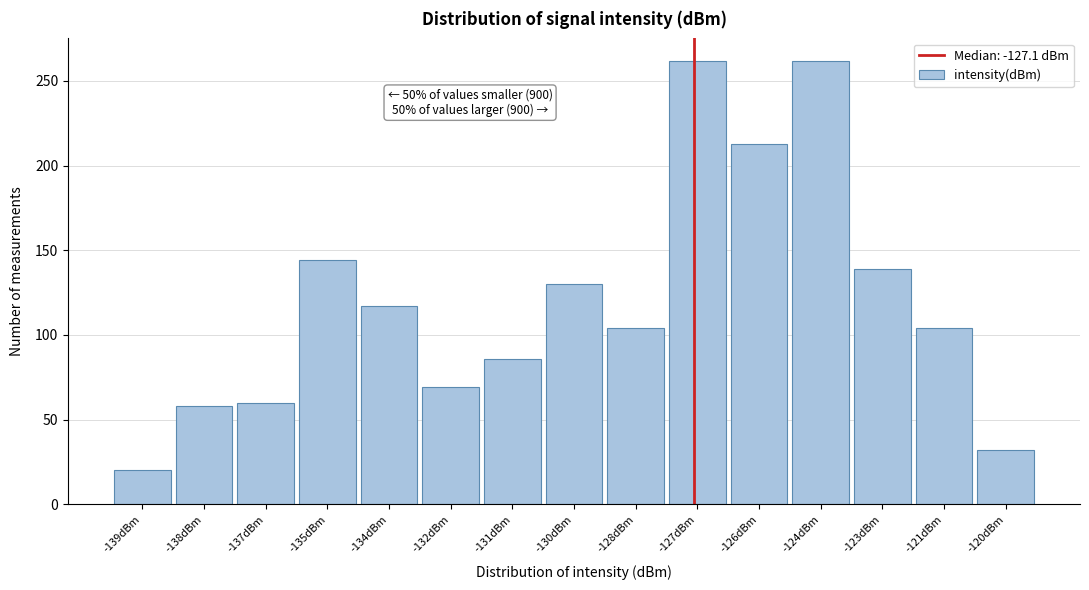

Reading left to right, list all the values displayed in this chart.

-139dBm=20	-138dBm=58	-137dBm=60	-135dBm=144	-134dBm=117	-132dBm=69	-131dBm=86	-130dBm=130	-128dBm=104	-127dBm=262	-126dBm=213	-124dBm=262	-123dBm=139	-121dBm=104	-120dBm=32